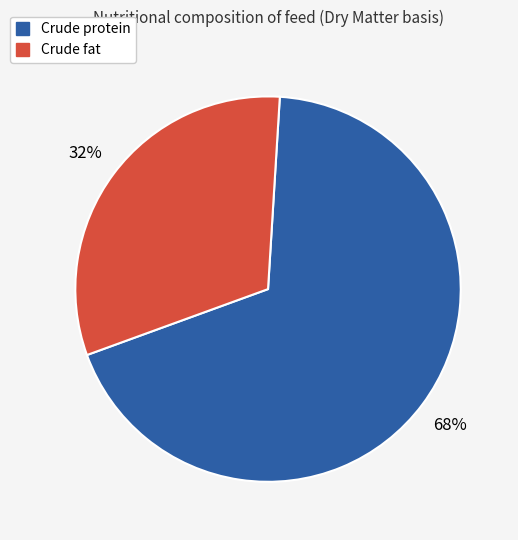

How many segments does this pie chart have?

2